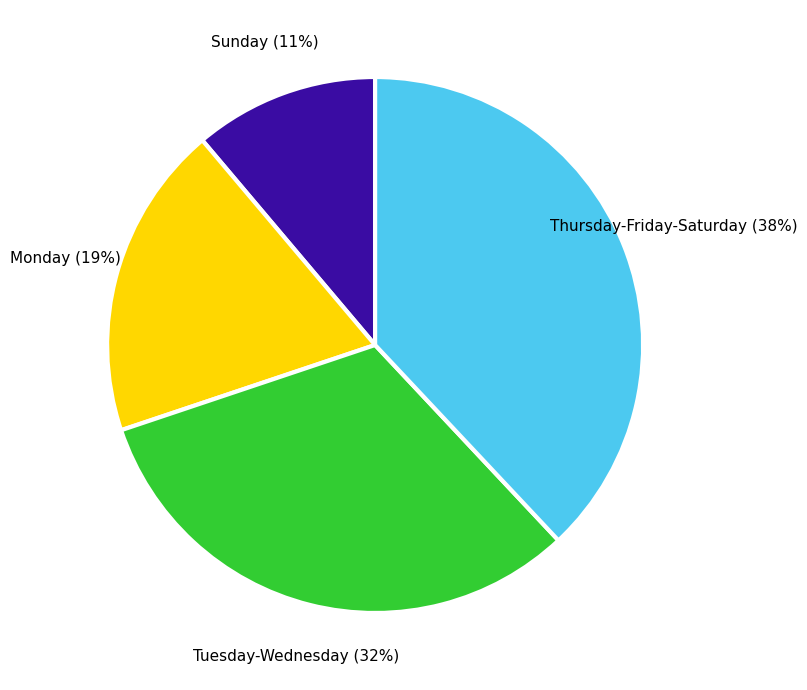

Between Sunday and Monday, which is larger?

Monday